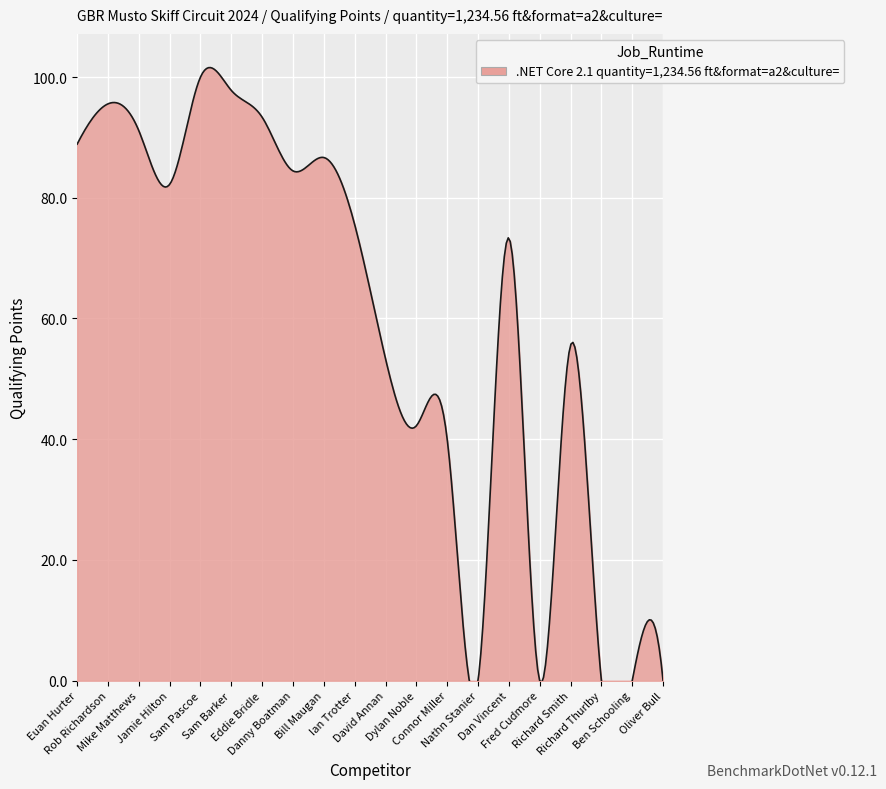

How many lines are shown in the chart?

1